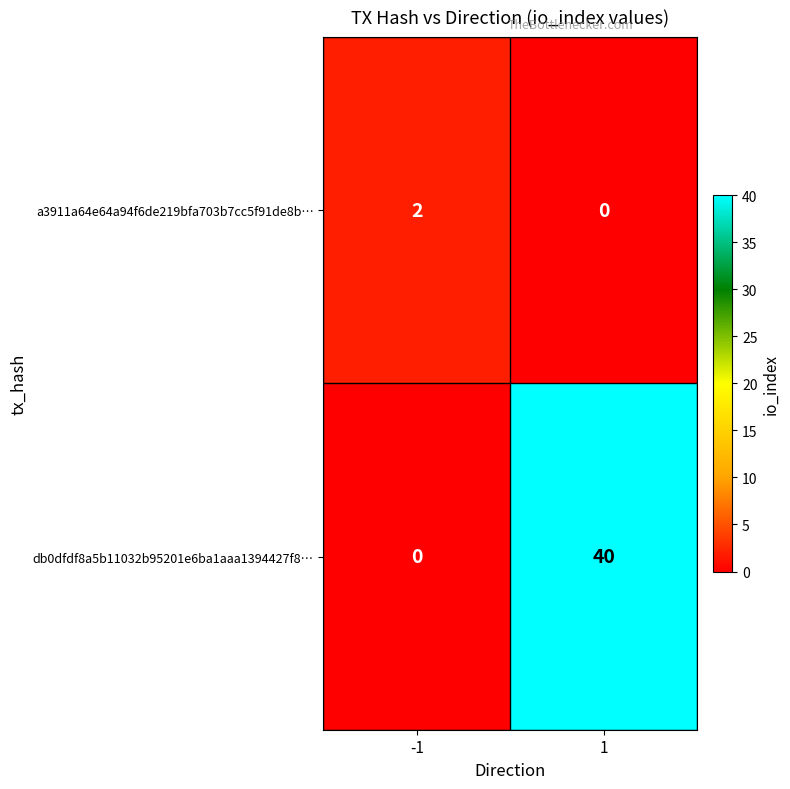

What is the sum of the db0dfdf8a5b11032b95201e6ba1aaa1394427f8… values at -1 and 1?

40